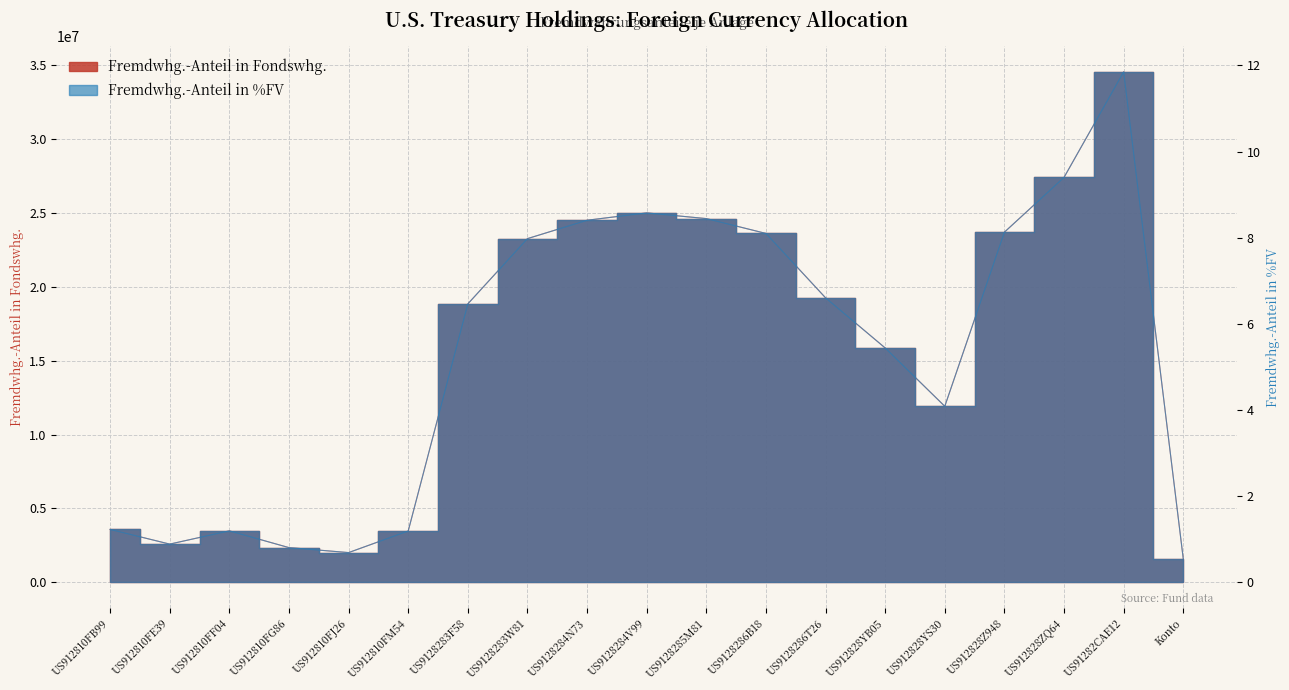

What is the value of the Fremdwhg.-Anteil in Fondswhg. point at the 3rd from the left?

3480601.3